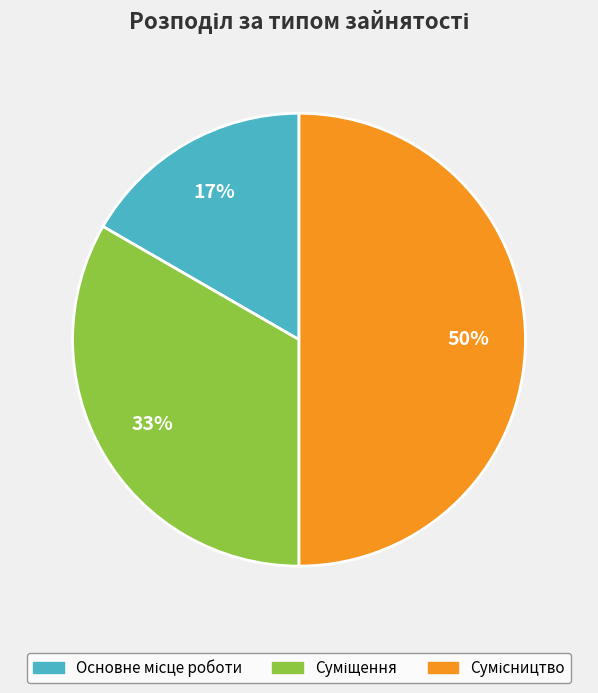

To the nearest percent, what is the average slice percentage?

33%